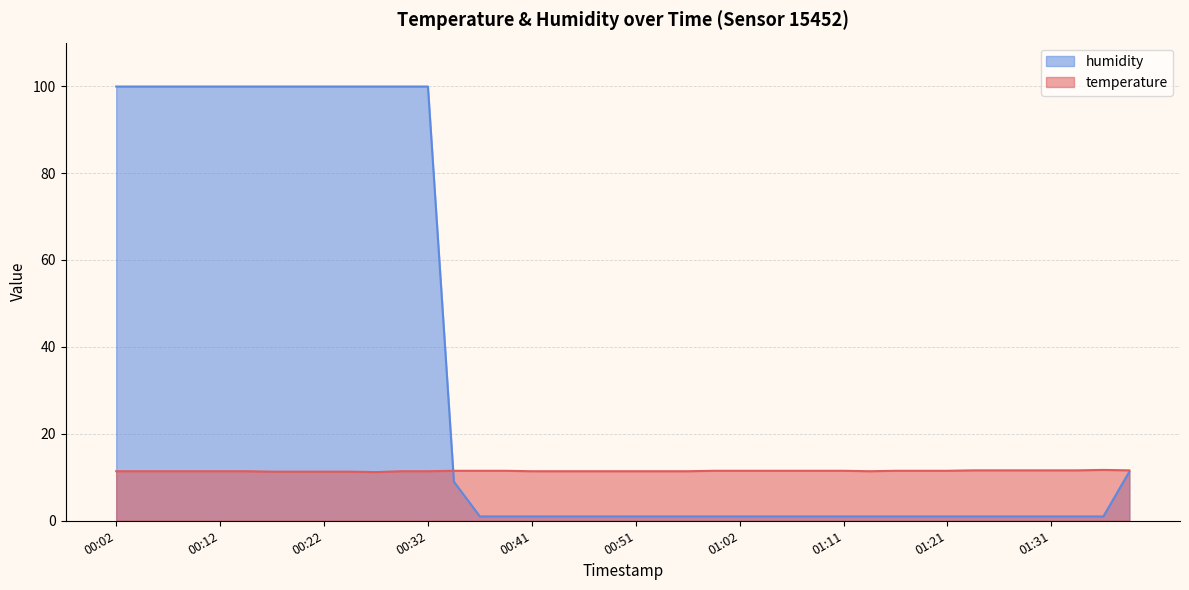

Between which two adjacent categories do humidity and temperature first intersect?

00:32 and 00:34